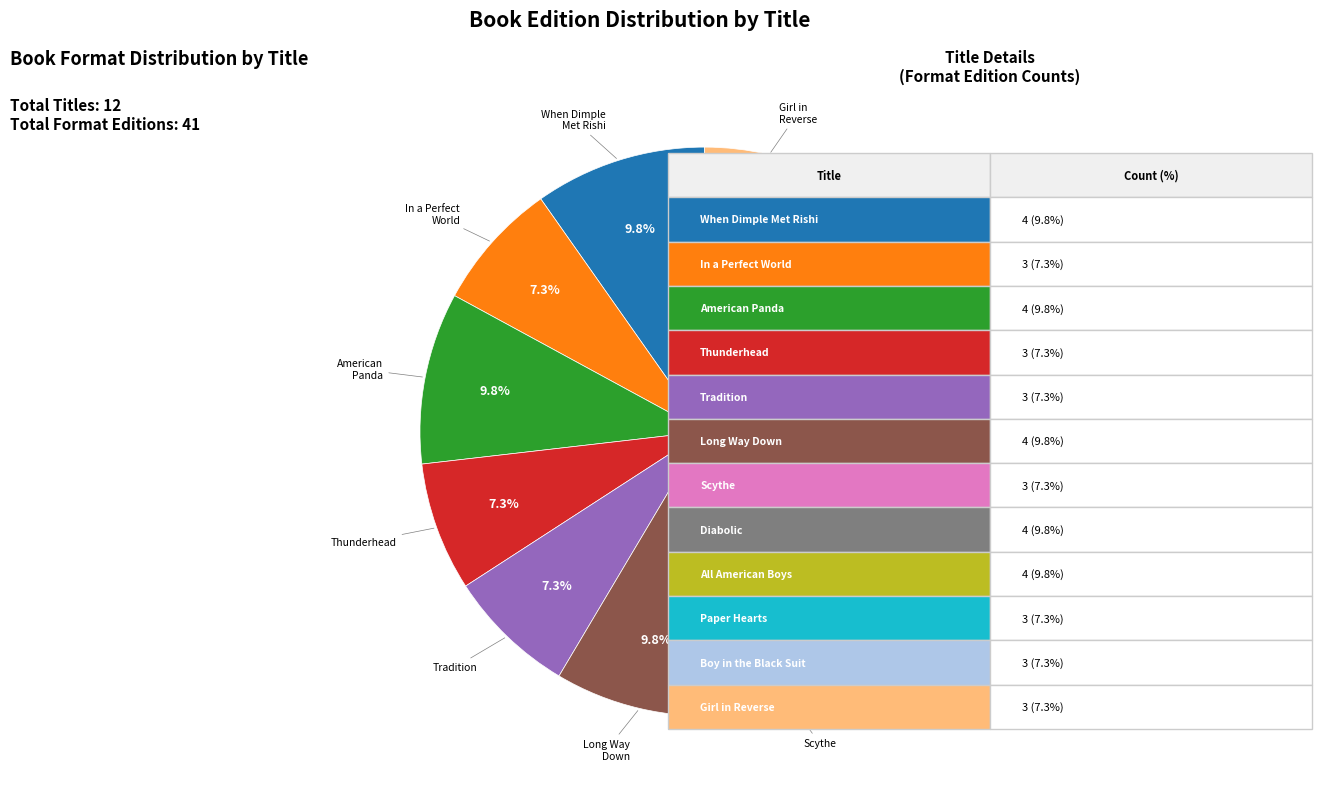

Combined, do Boy in the Black Suit and Long Way Down account for over 50%?

No